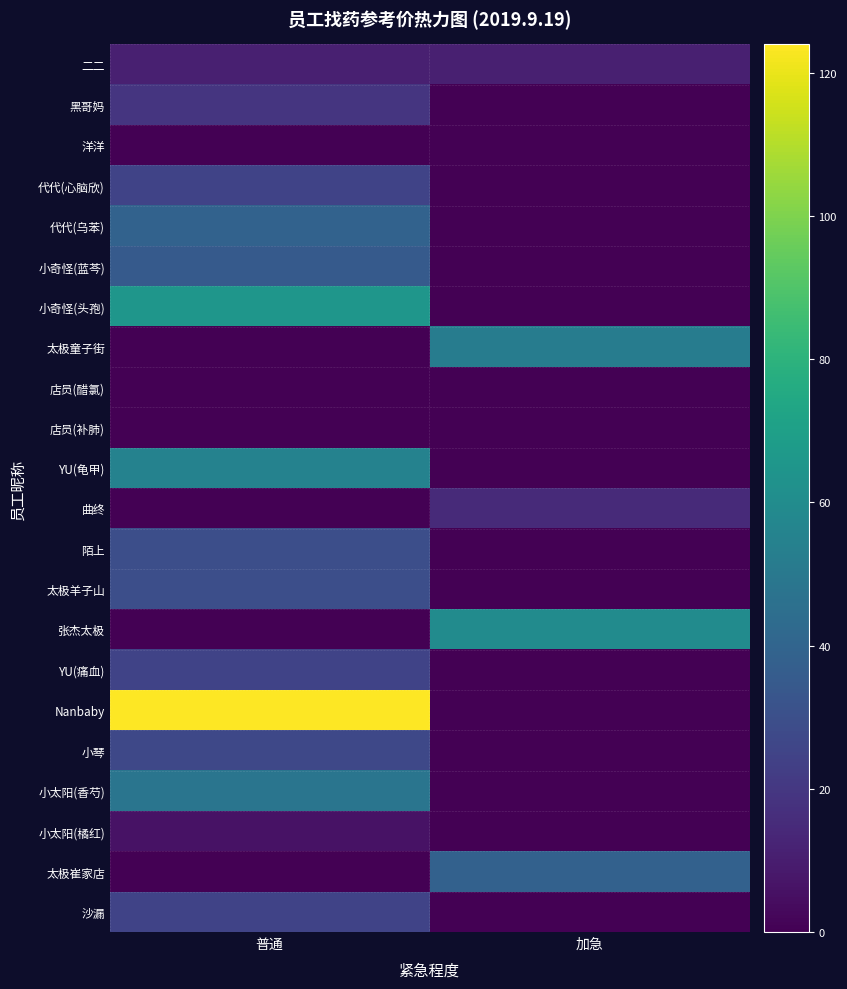

At how many categories does at least one series exceed 45?

2